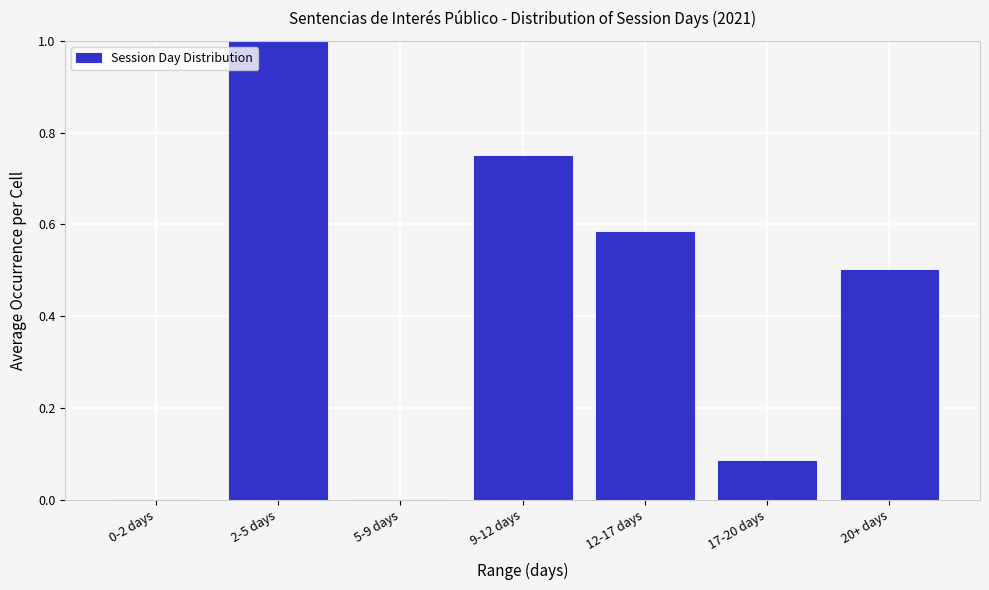

What is the sum of the values at 0-2 days and 20+ days?

0.5